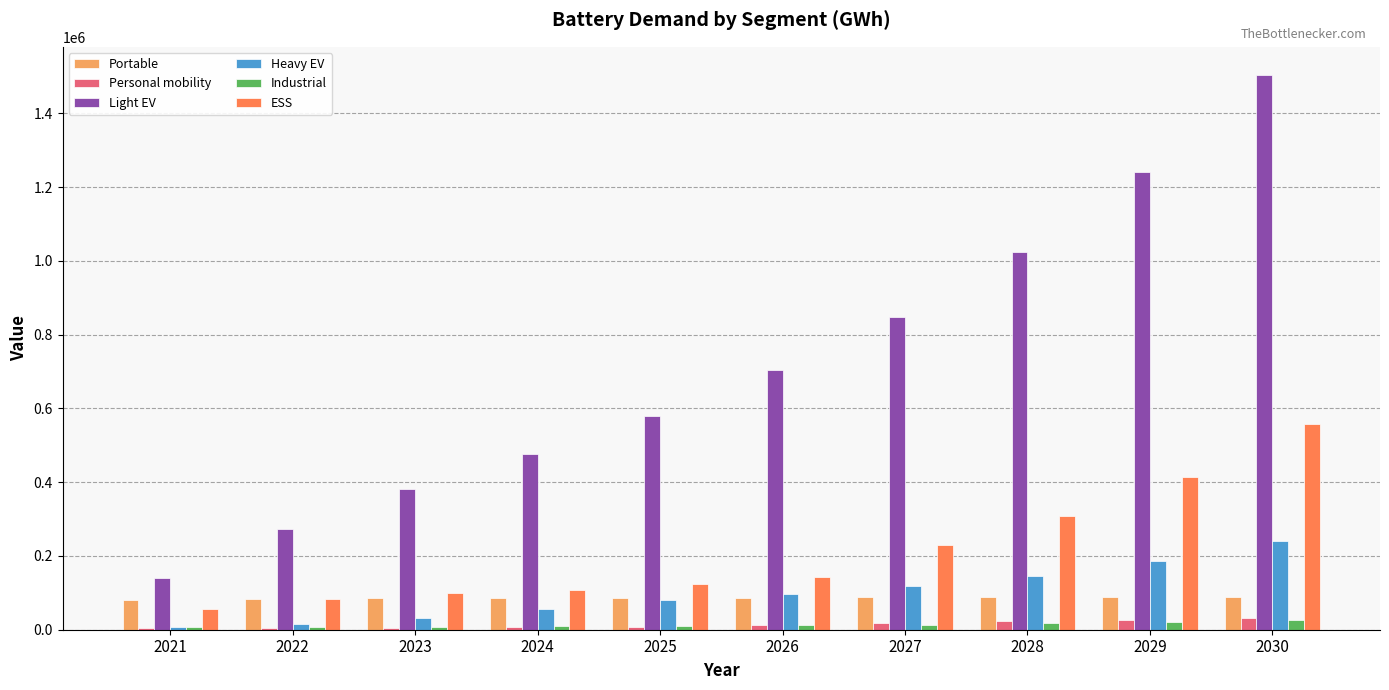

What is the highest value of the Light EV series?

1504814.2